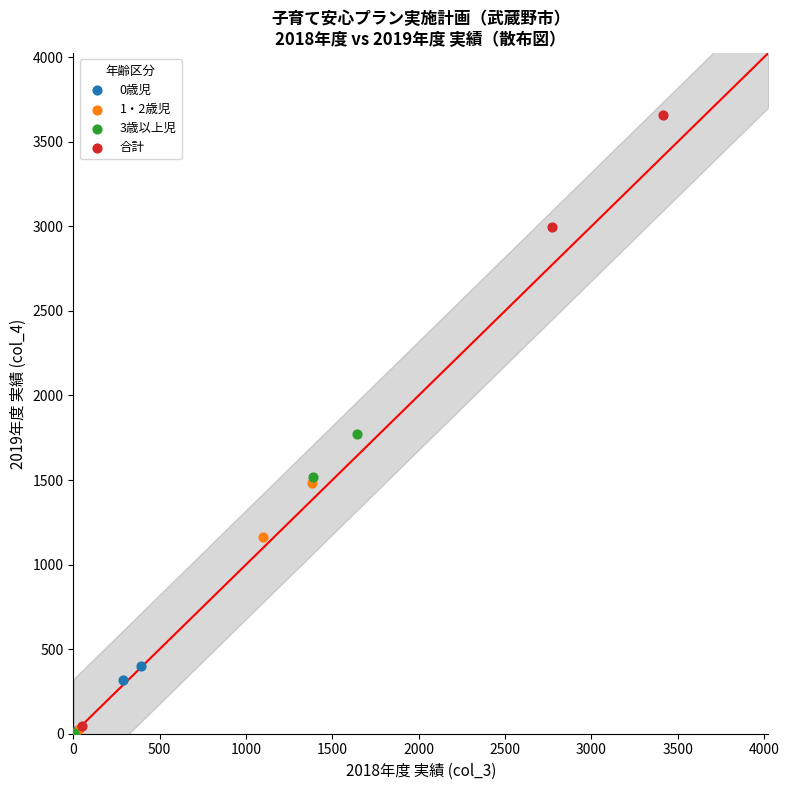

Which series has the largest Y range (max minus min)?

合計